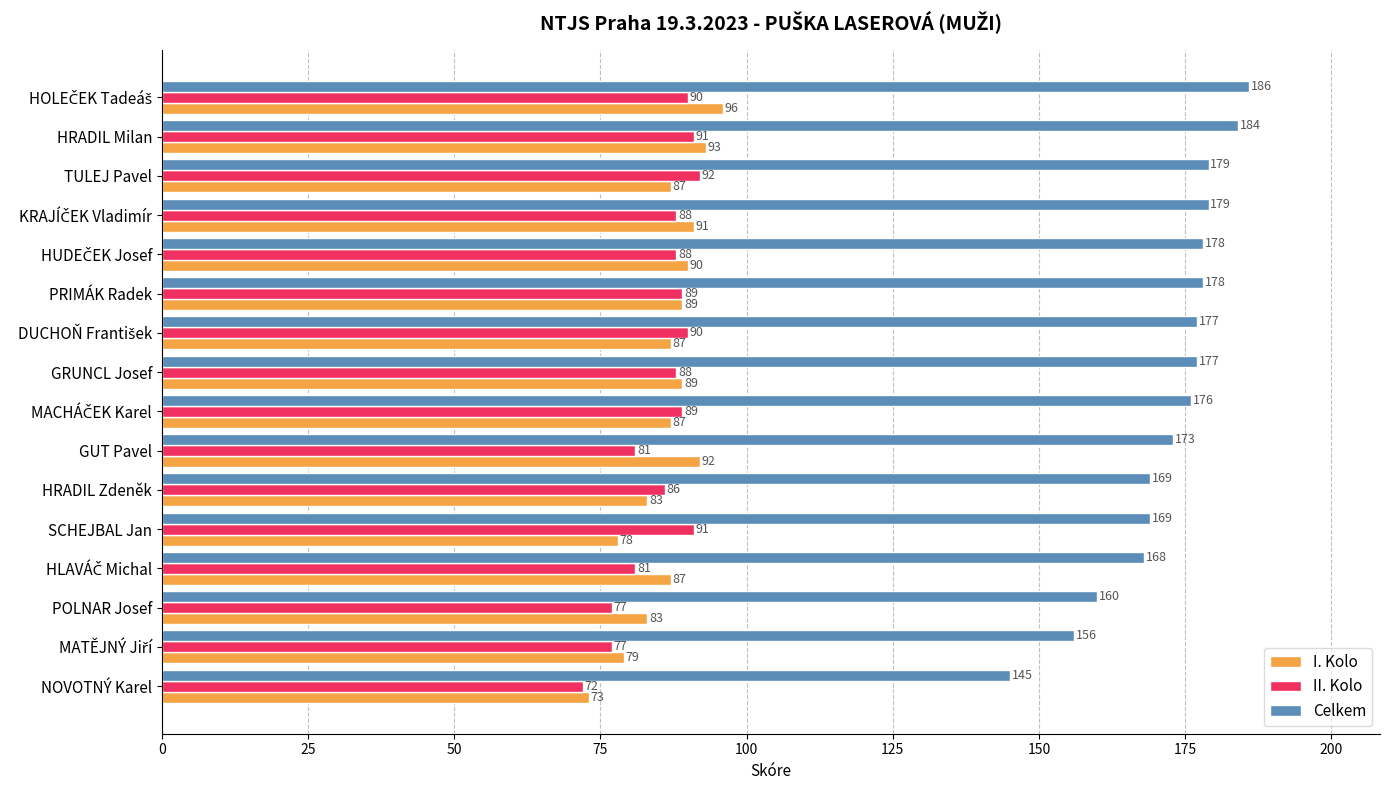

Is it true that Celkem equals 227 at GUT Pavel?

False